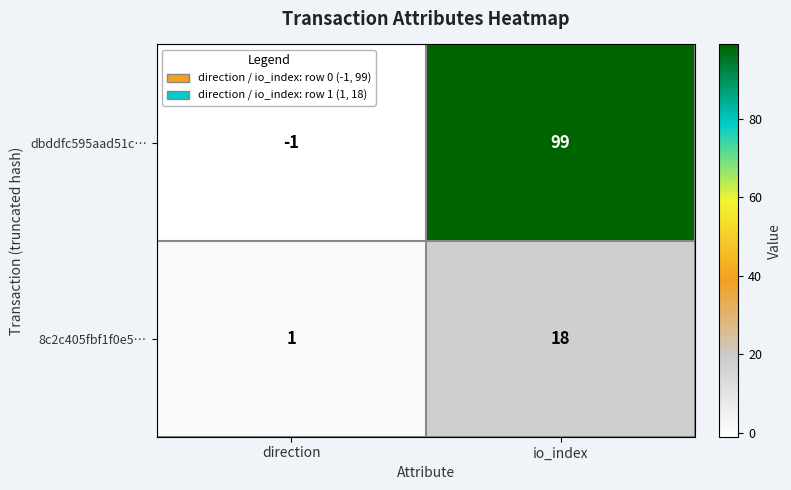

The value of dbddfc595aad51c… at direction is -1. True or false?

True